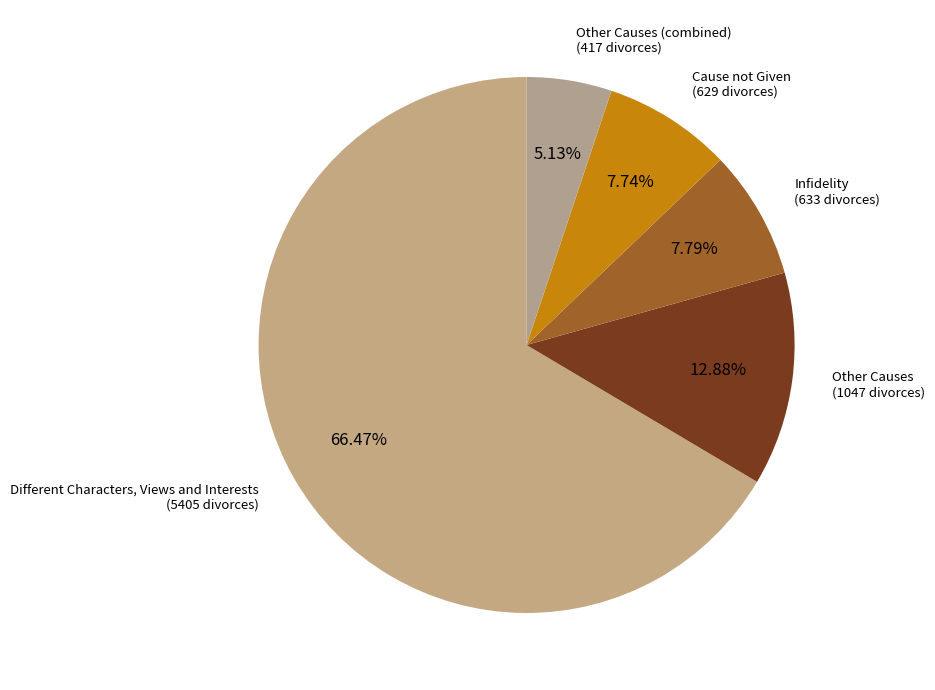

How many segments does this pie chart have?

5